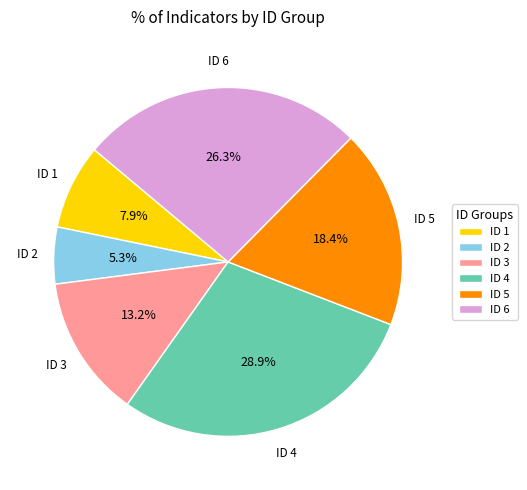

Rank the categories by value from lowest to highest.

ID 2, ID 1, ID 3, ID 5, ID 6, ID 4